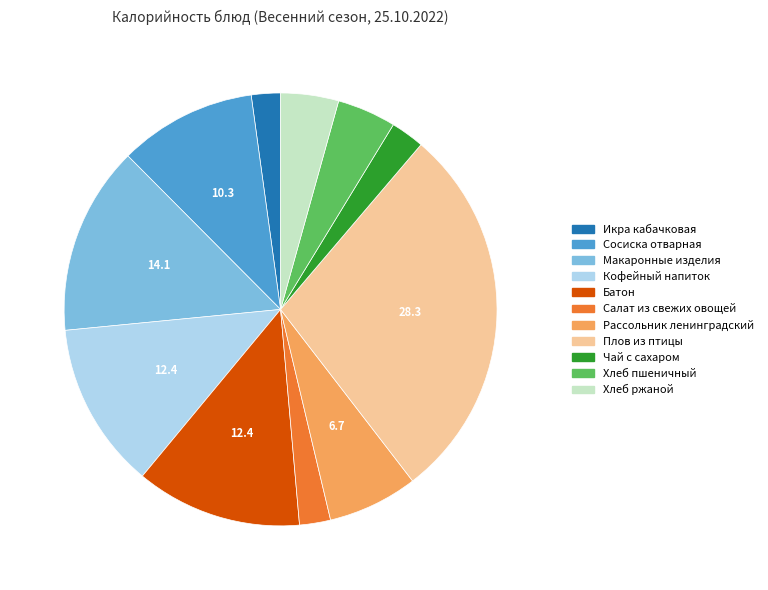

Is it true that Сосиска отварная is 10% of the pie?

True